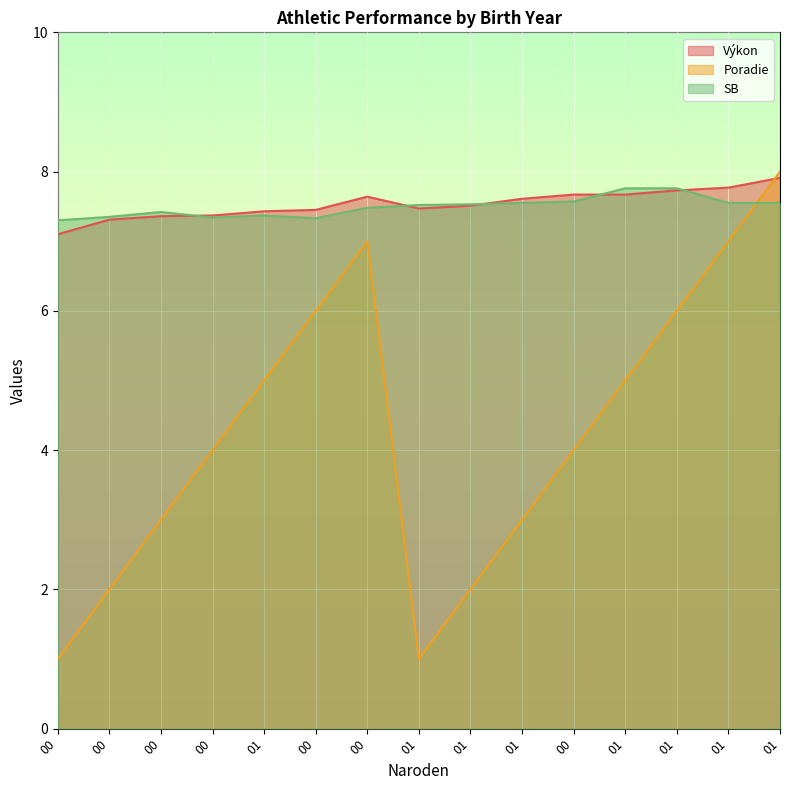

The Poradie series shows 2.0 at 00. True or false?

True